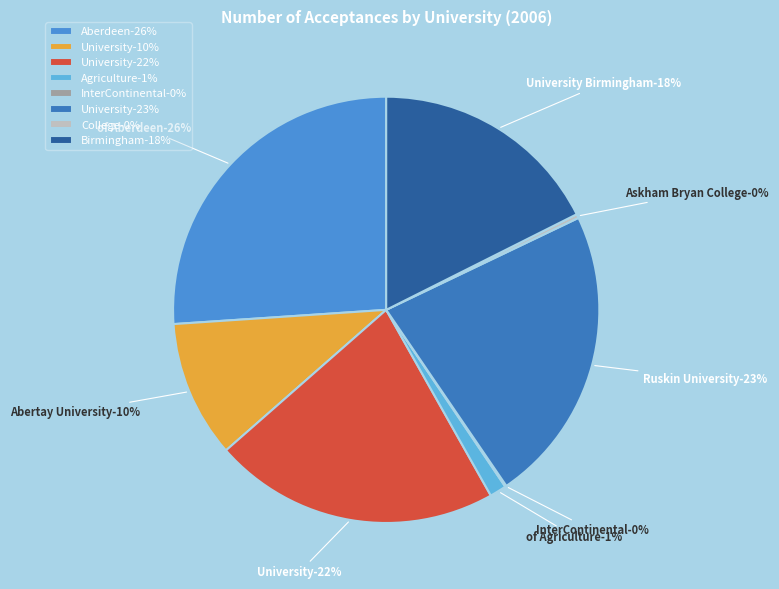

Is there any slice that represents more than half of the pie?

No